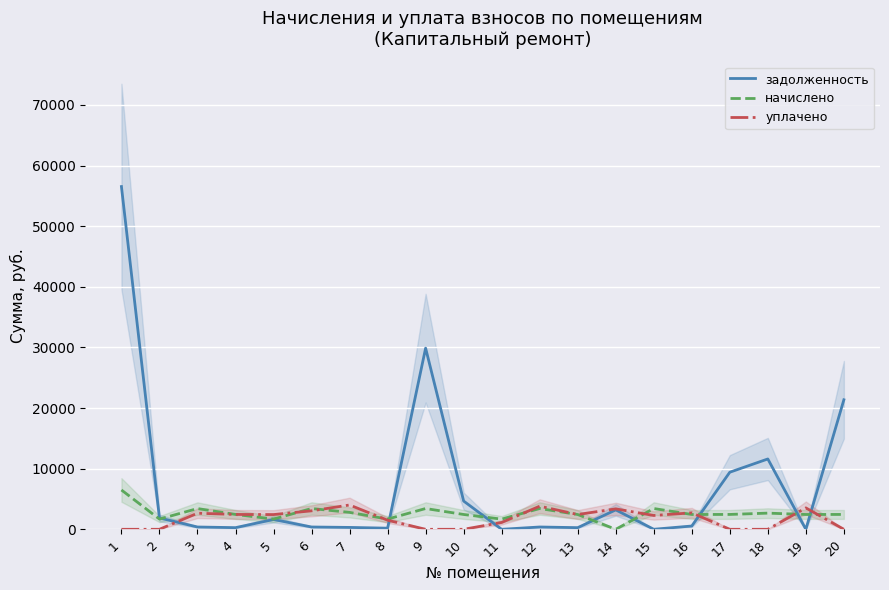

At 13, list the series in order from smallest to largest.

задолженность, уплачено, начислено